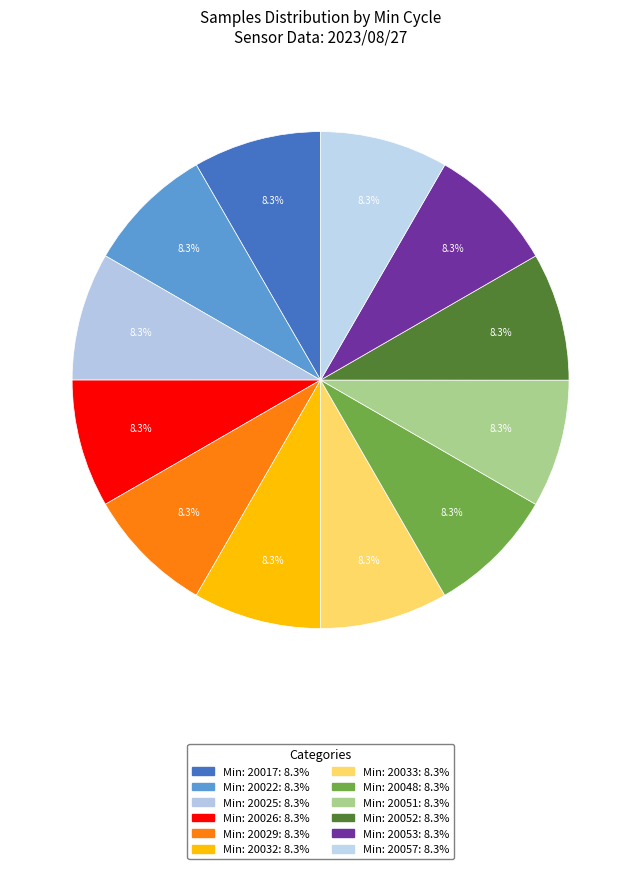

How many slices are in this pie chart?

12